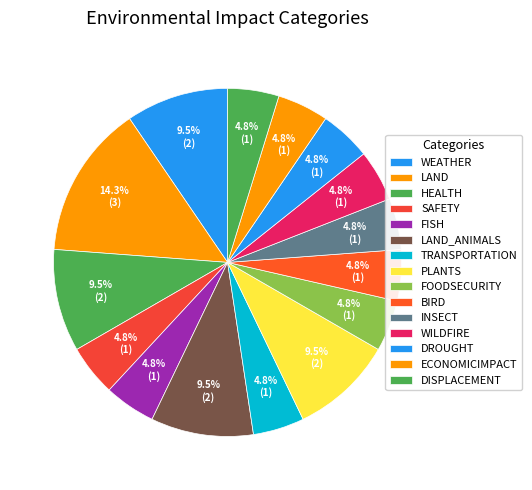

How many segments does this pie chart have?

15